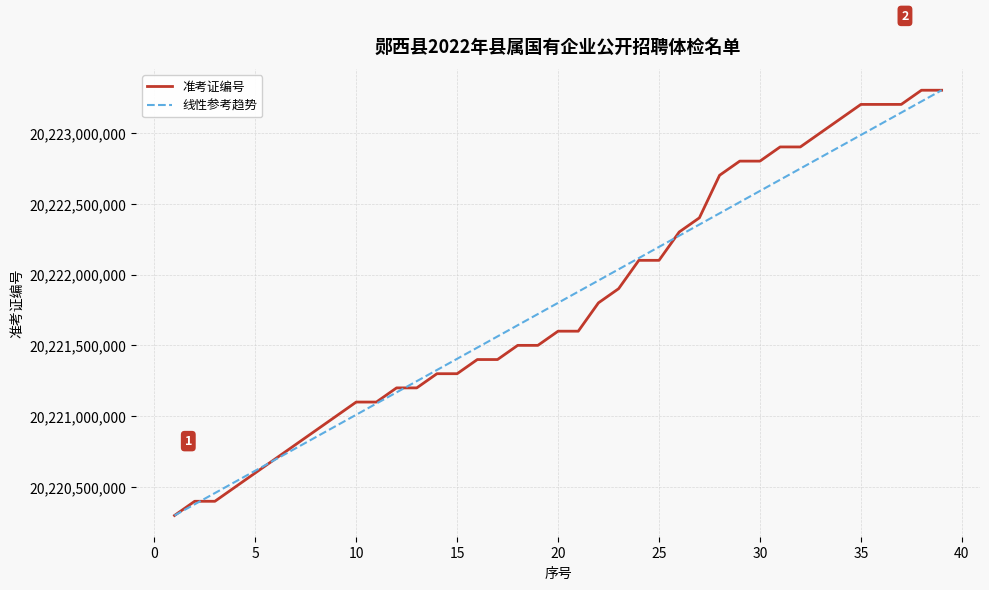

What is the difference between the maximum and second lowest values in the 准考证编号 series?

2901190.0